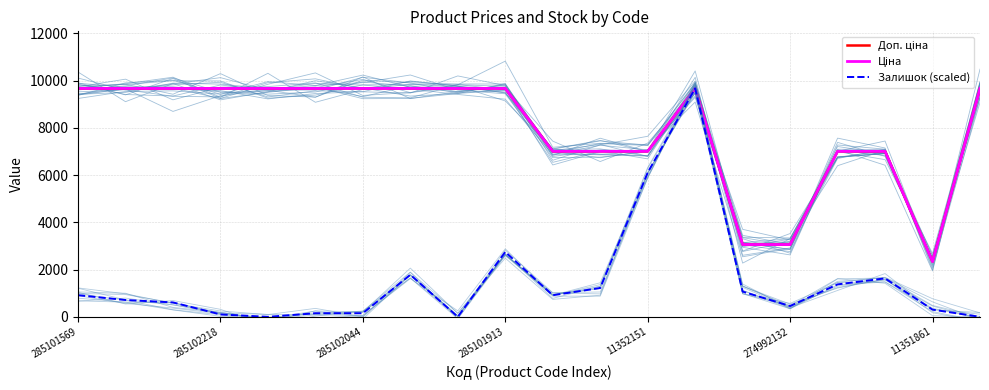

At which label is Залишок (scaled) closest to 4832?

11352151